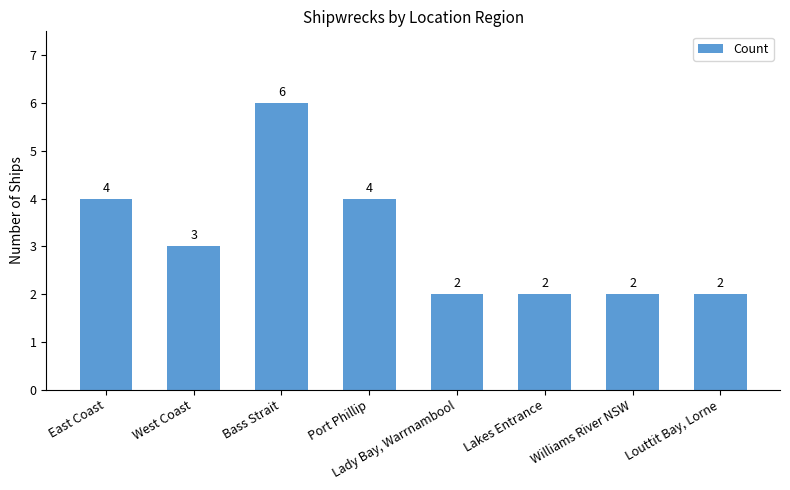

Between West Coast and Williams River NSW, which is larger?

West Coast